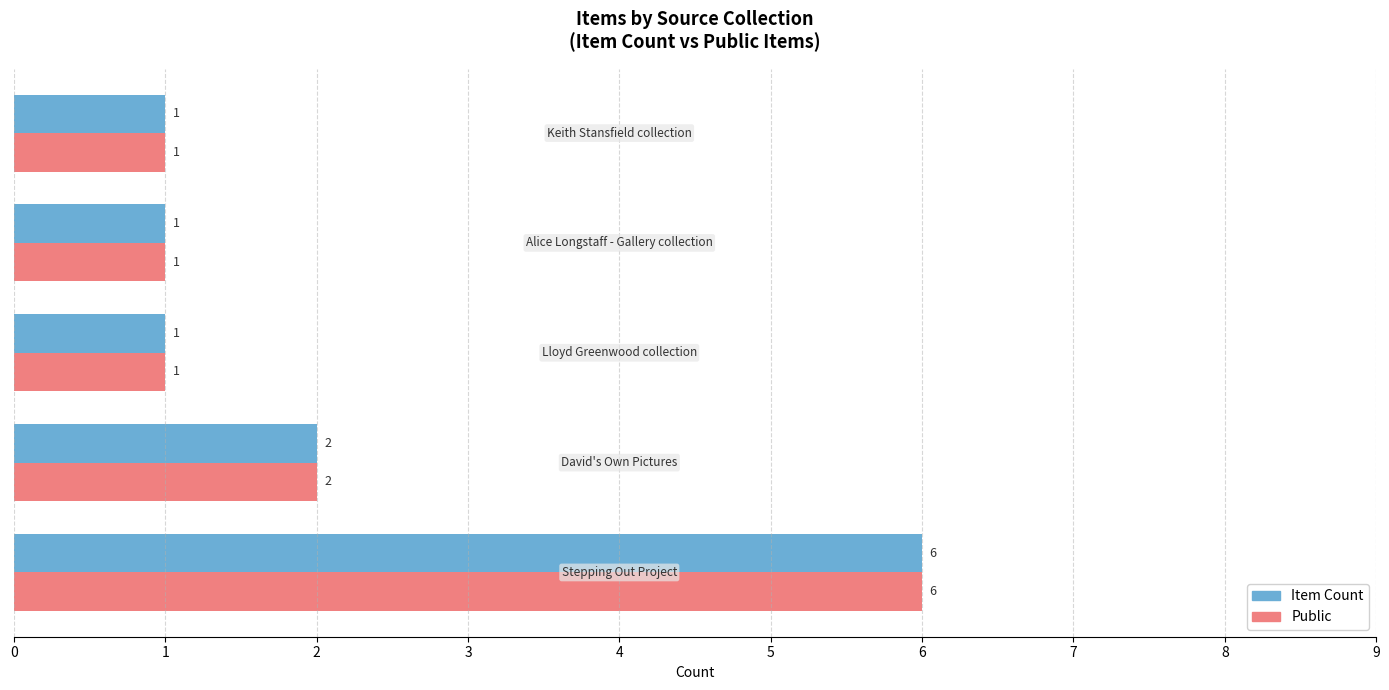

What is the difference between the maximum and minimum values in the Item Count series?

5